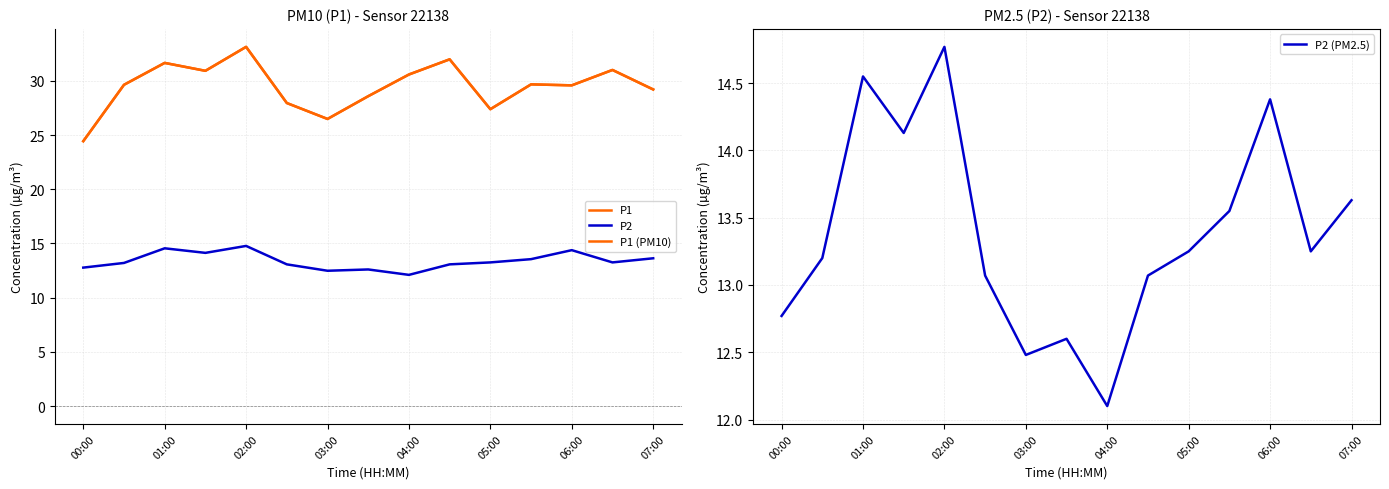

Does the chart display data point markers on the line(s)?

No